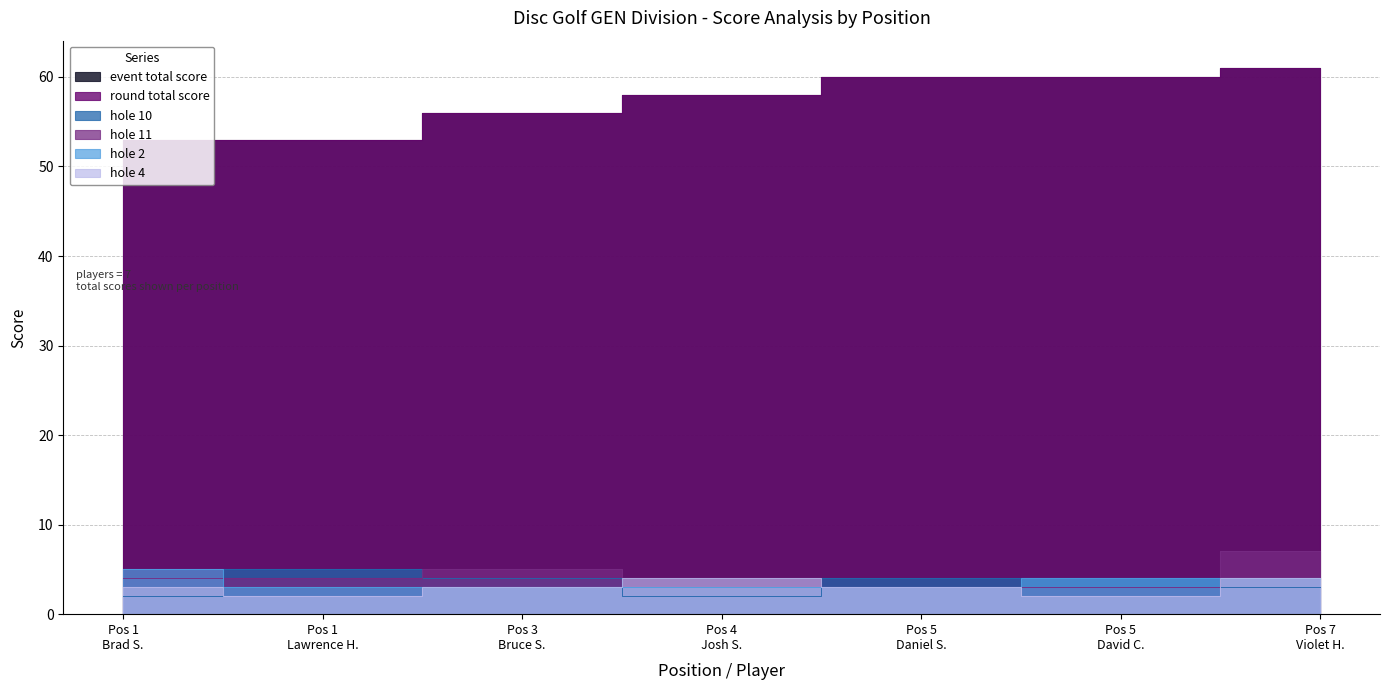

At 5, list the series in order from smallest to largest.

hole_11, hole_2, hole_4, hole_10, event_total_score, round_total_score